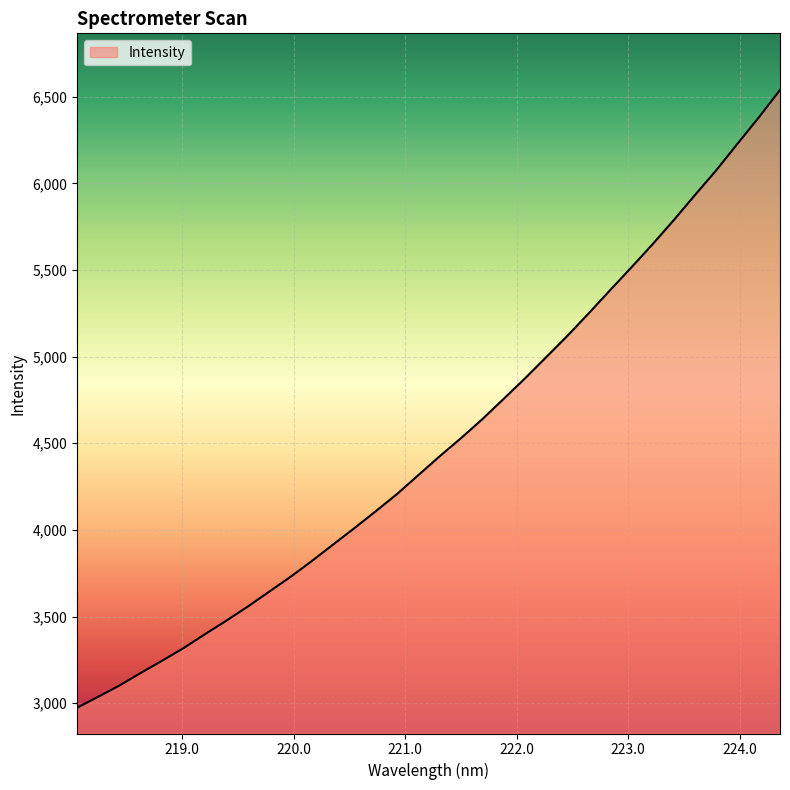

What is the maximum value shown in the chart?

6539.5